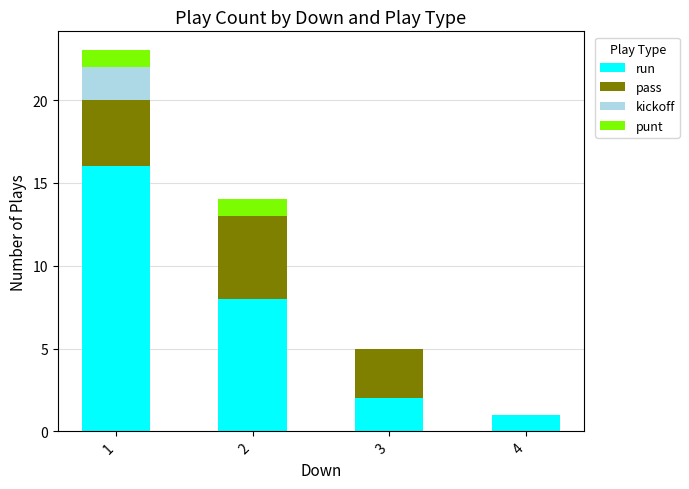

Count the number of data series in this chart.

4